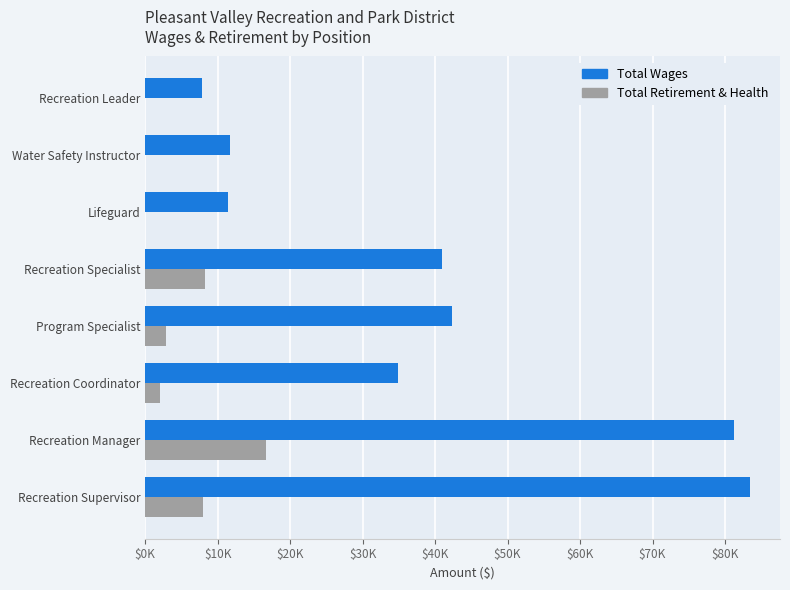

What are all the series names shown in the legend?

Total Wages, Total Retirement & Health